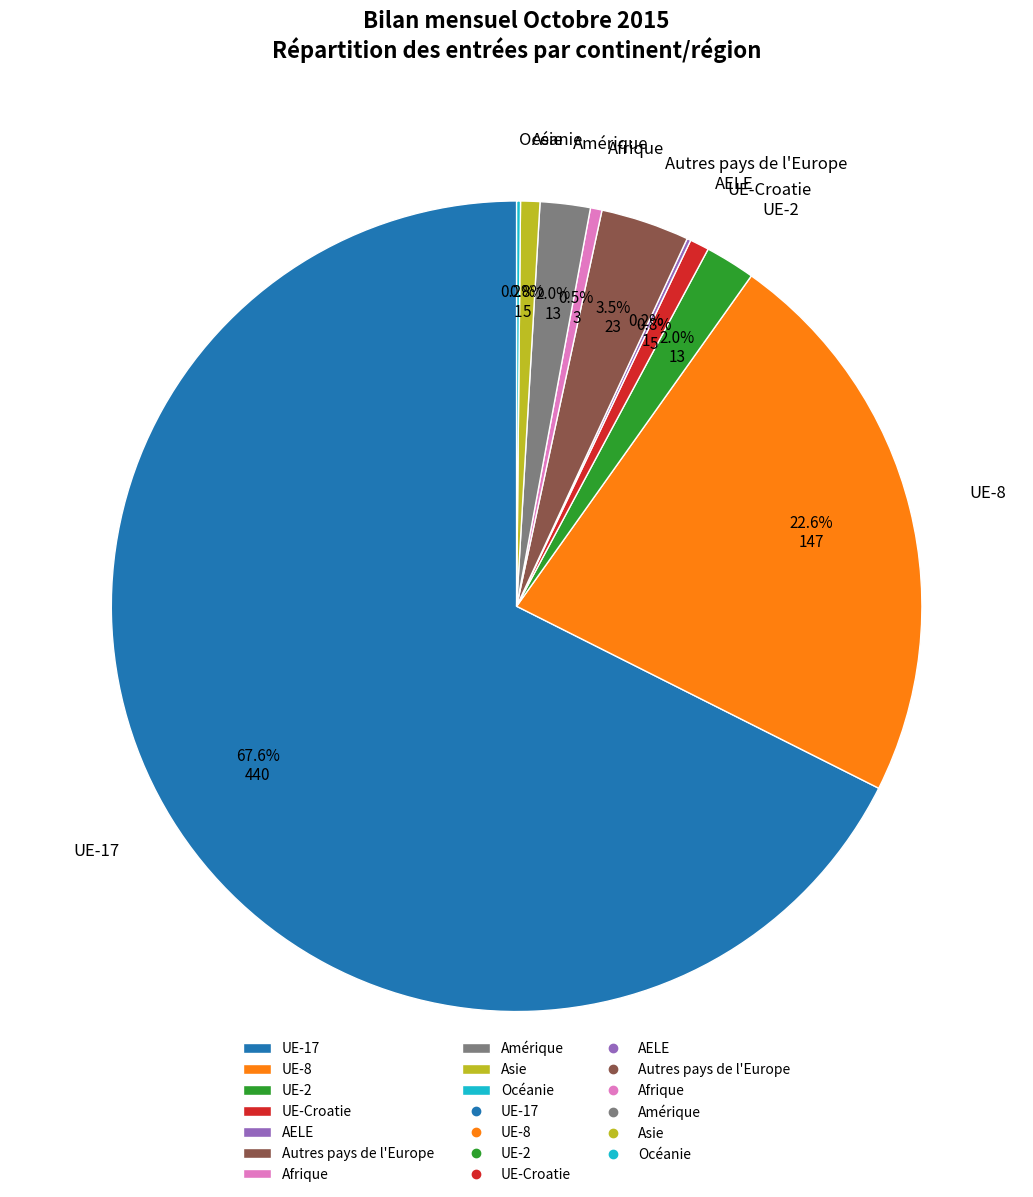

Which category has the biggest portion of the pie?

UE-17